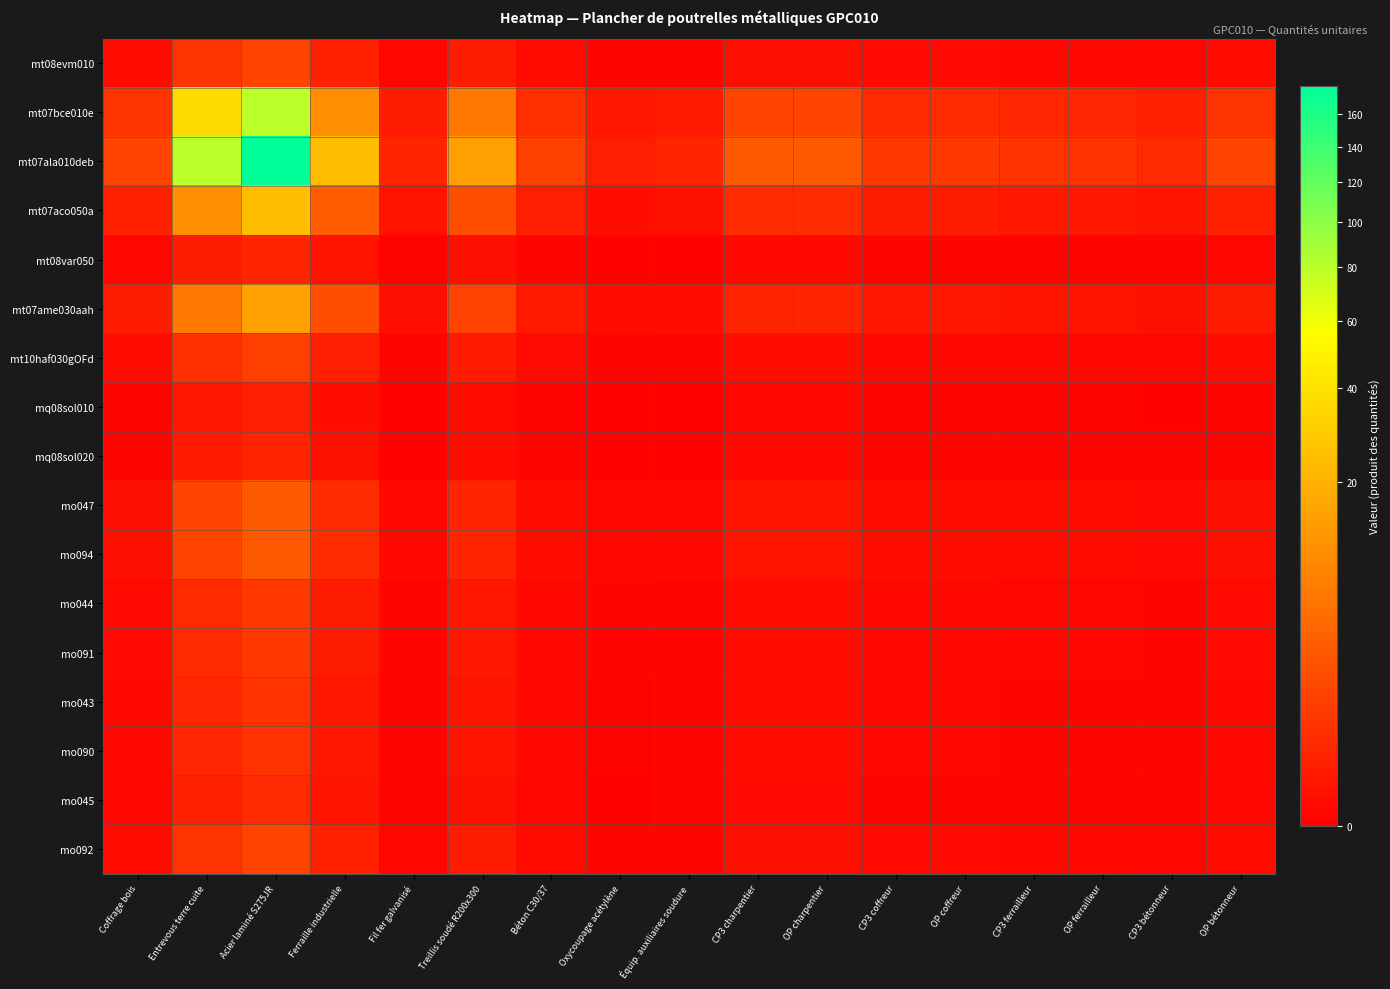

At which category is the sum across all series the highest?

Acier laminé S275JR